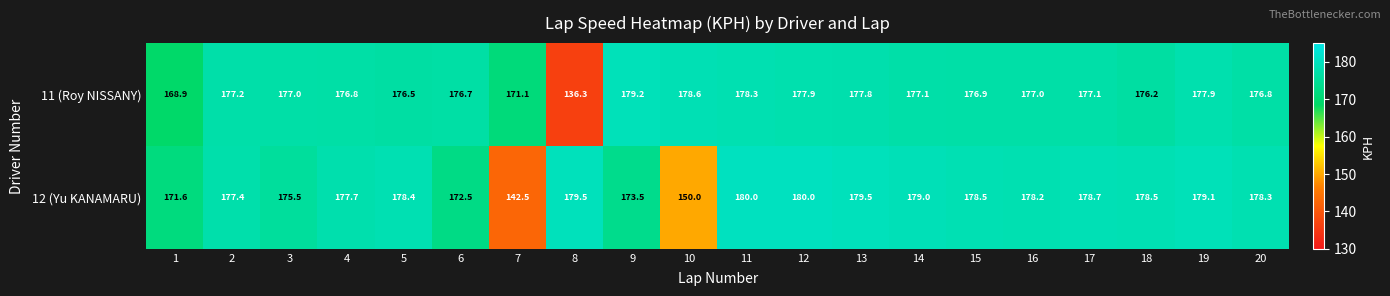

What is the sum of all 12 (Yu KANAMARU) values?

3488.4